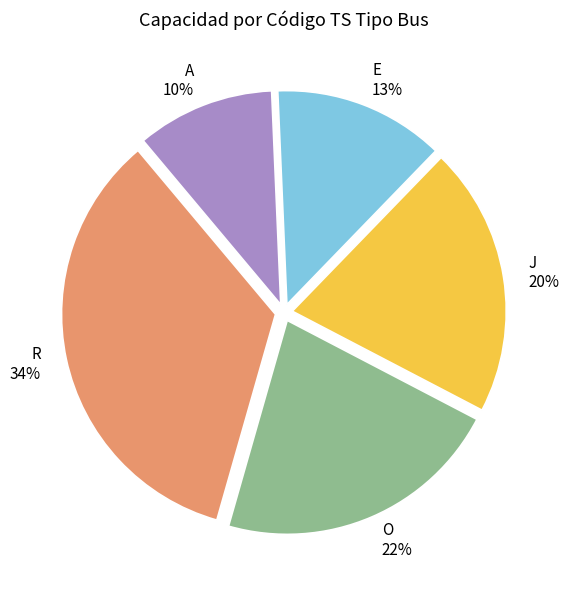

Is the sum of R and J greater than half?

Yes